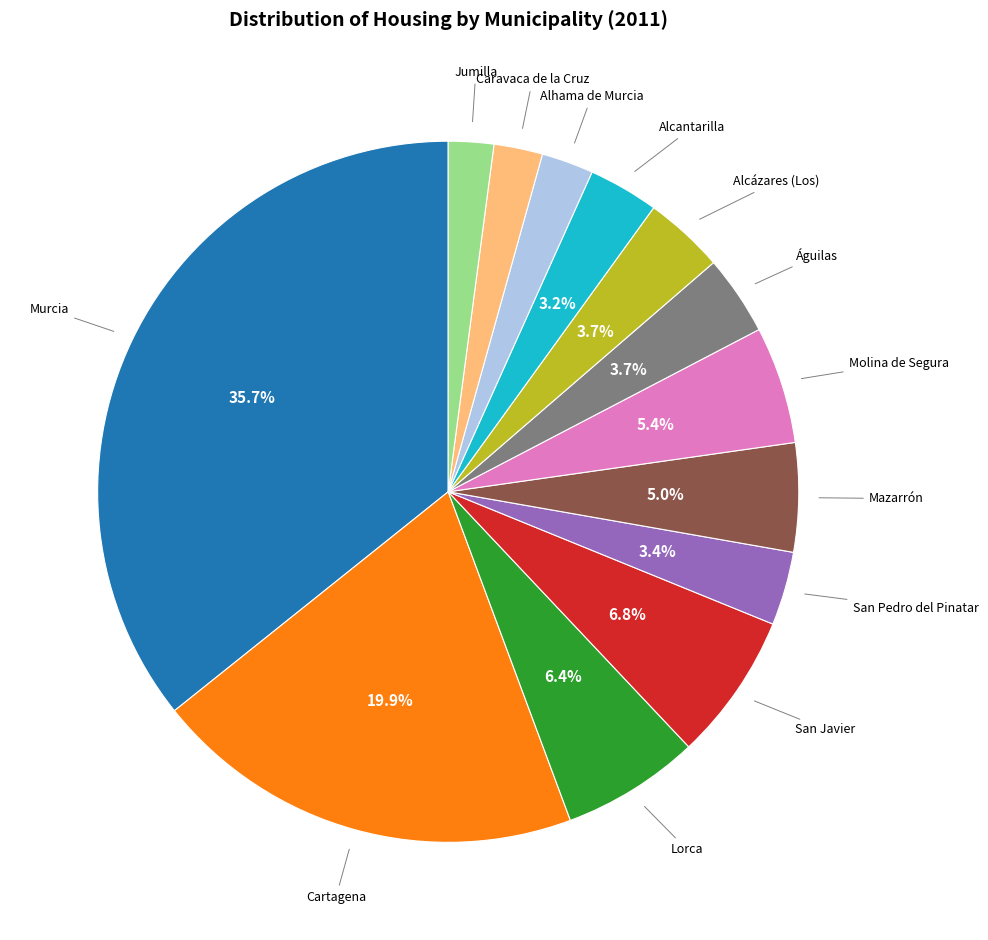

Does any single category account for the majority?

No